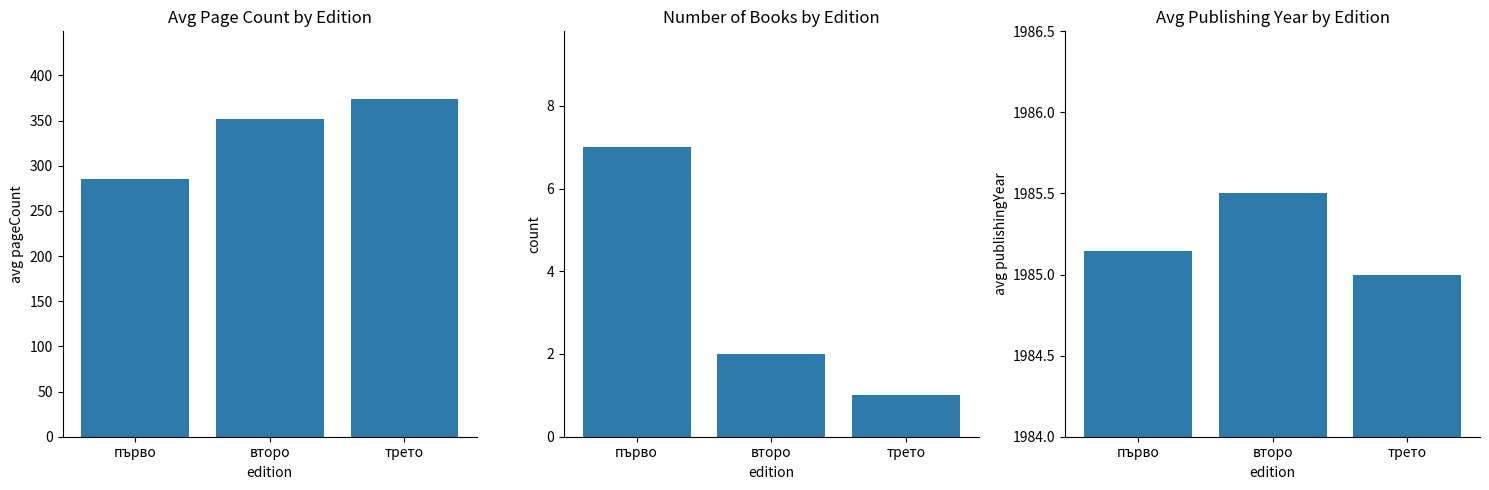

At how many categories does at least one series exceed 1625?

3